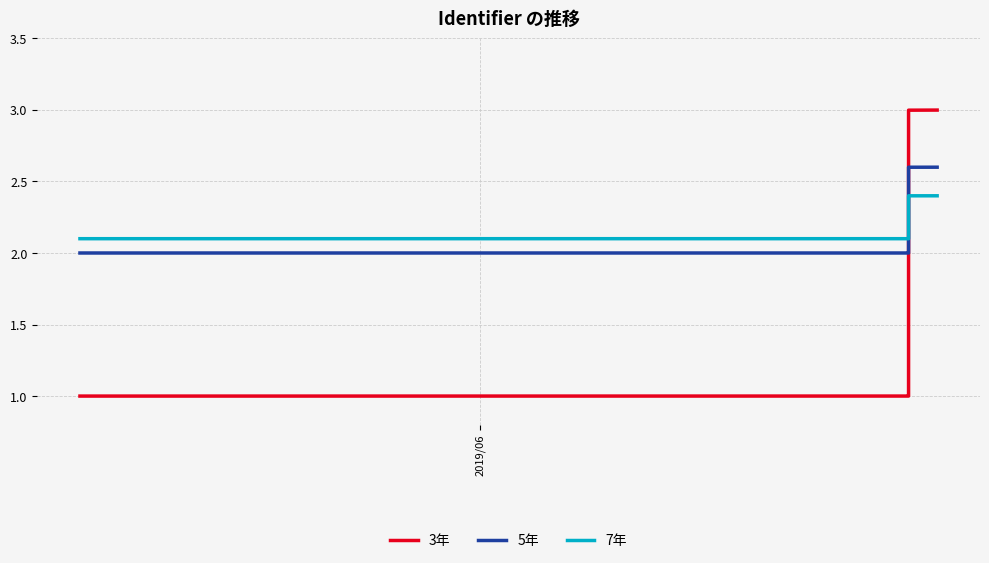

What is the maximum value shown in the chart?

3.0